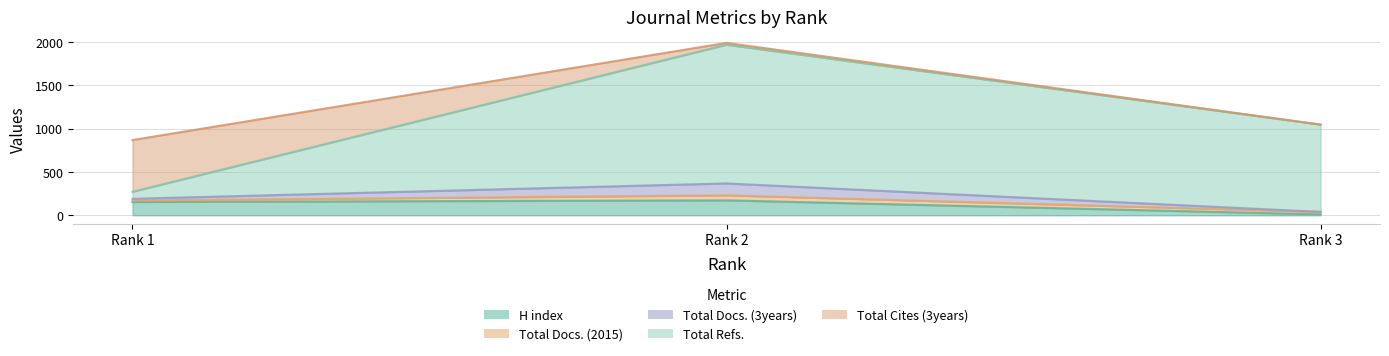

What is the difference between the maximum and minimum values in the Total Refs. series?

1695